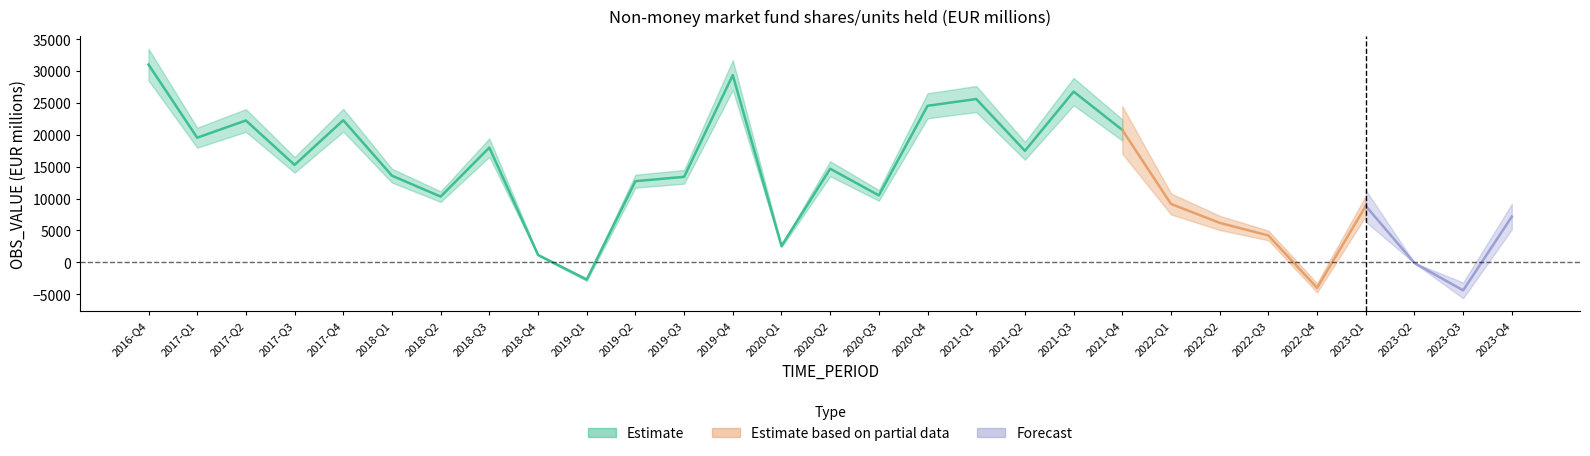

What position from the right is 2021-Q4?

9